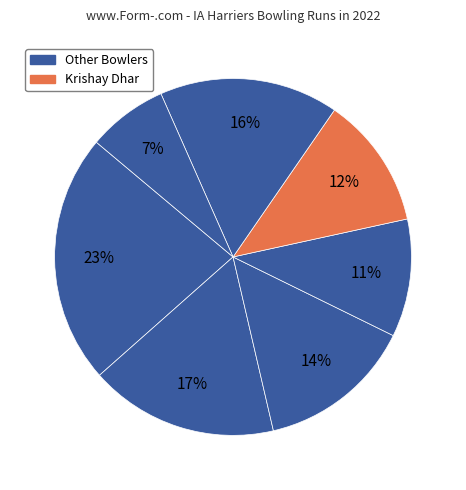

Count the number of slices in the pie.

7